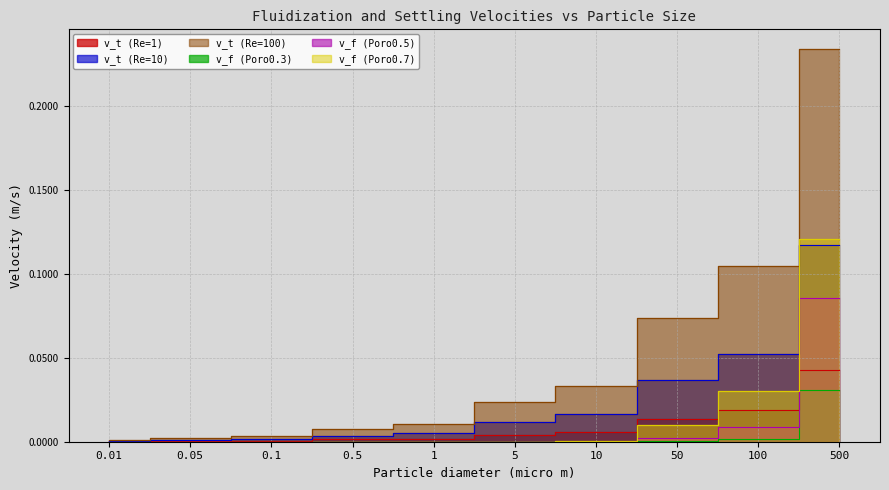

What is the maximum value shown in the chart?

0.2